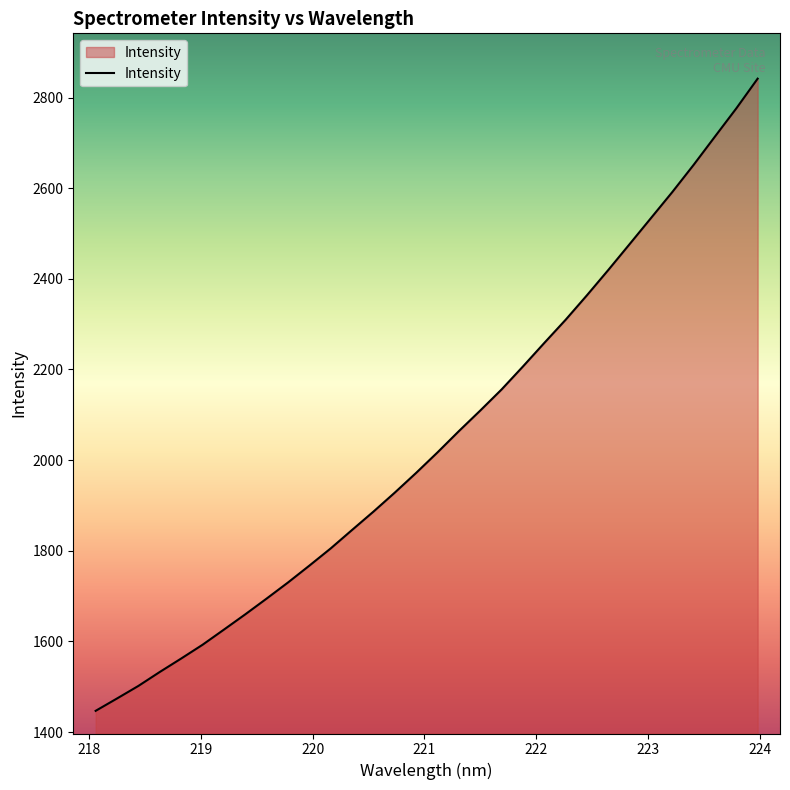

What is the greatest value displayed?

2841.7